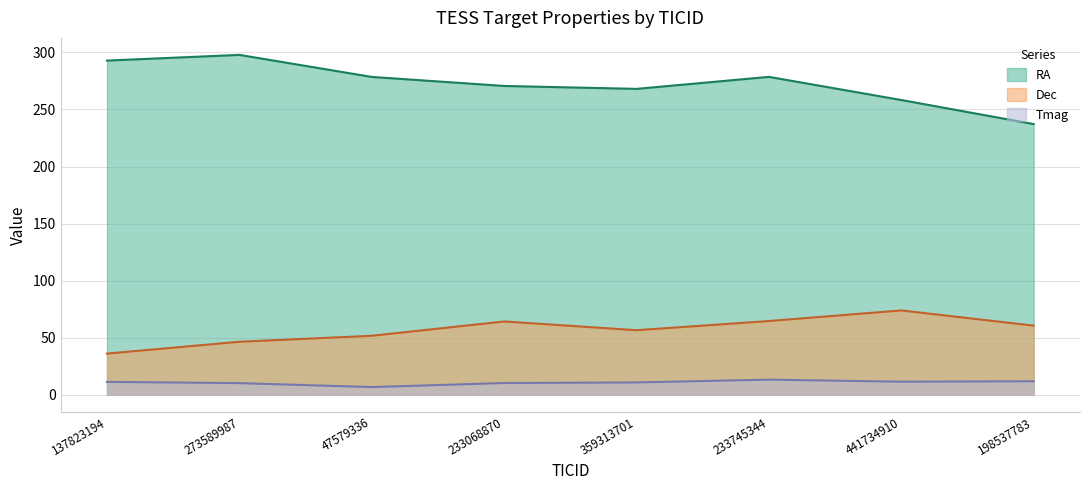

True or false: Tmag and Dec intersect in this chart.

False